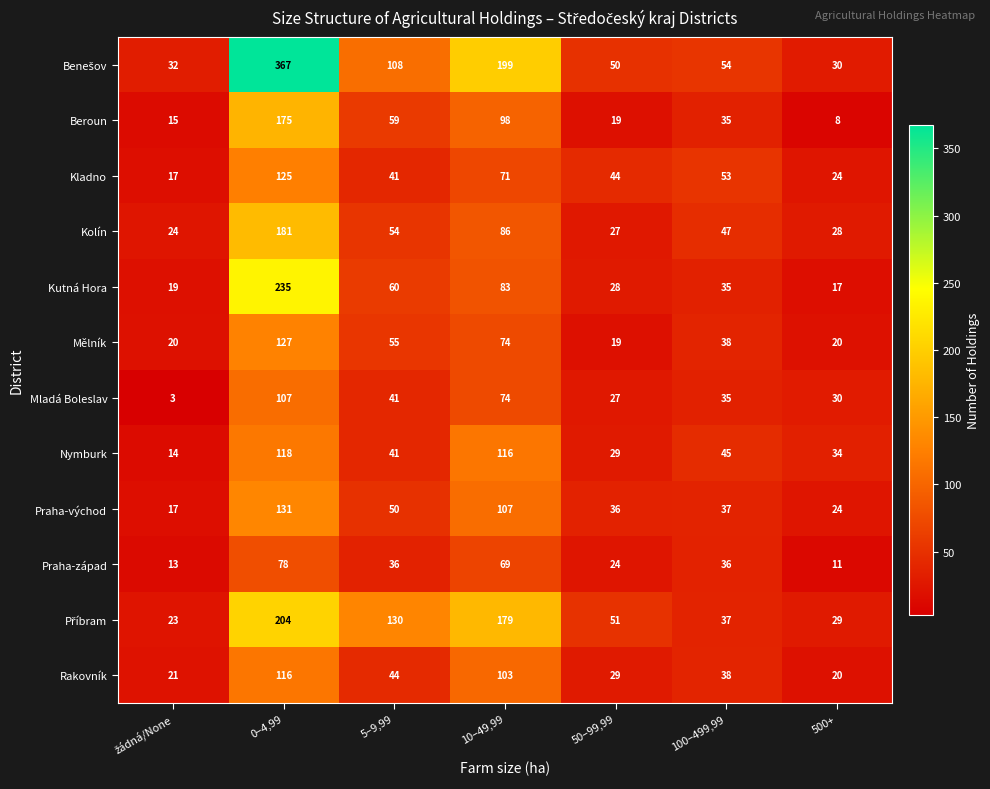

At how many categories does at least one series exceed 242?

1